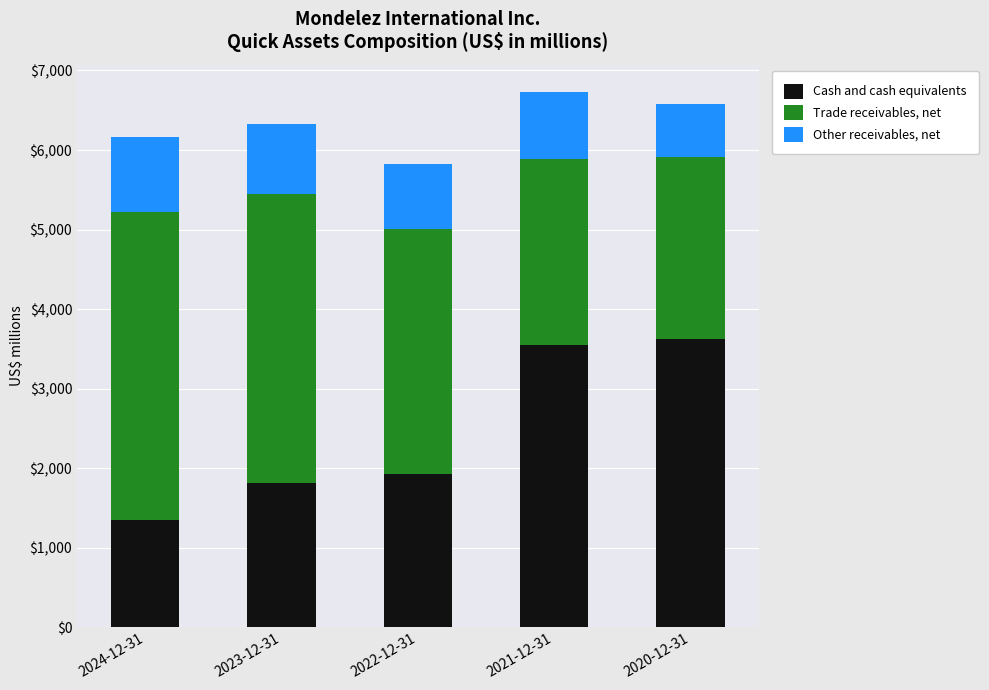

What is the total value across all series at 2024-12-31?

6162